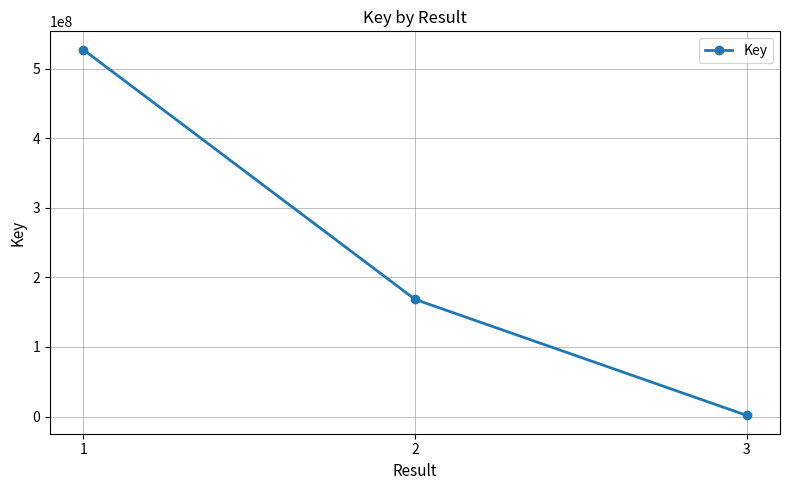

What is the value of the 3rd point from the left?

1618410